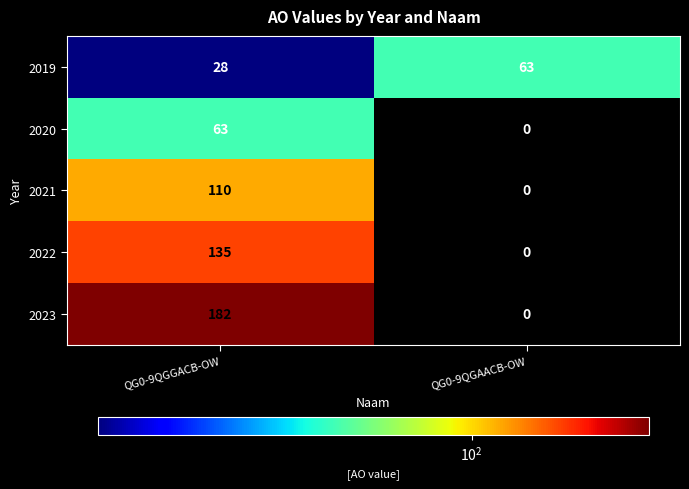

Rank the series by their average value, from lowest to highest.

2020, 2019, 2021, 2022, 2023